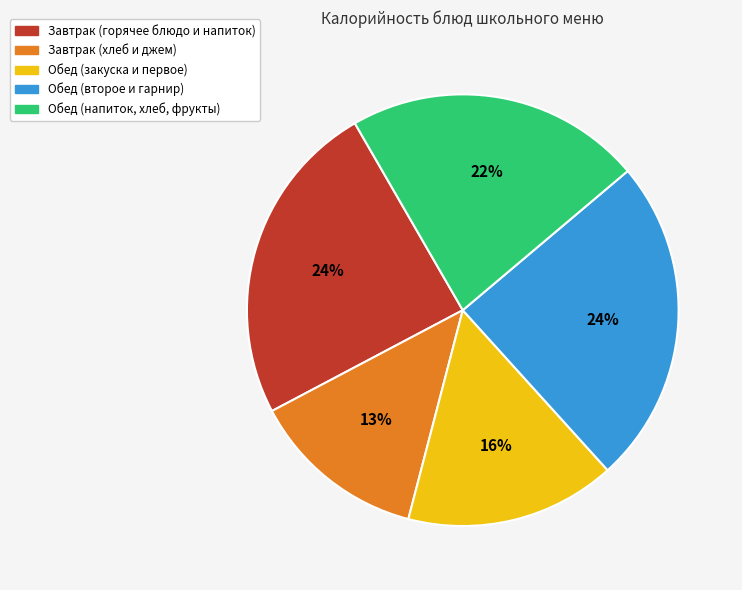

Is there a majority slice in this chart?

No